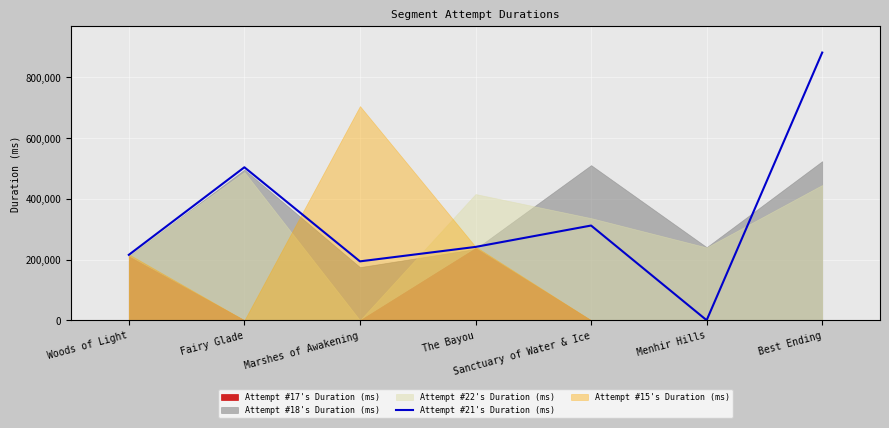

True or false: the data shows 0 at Menhir Hills.

True